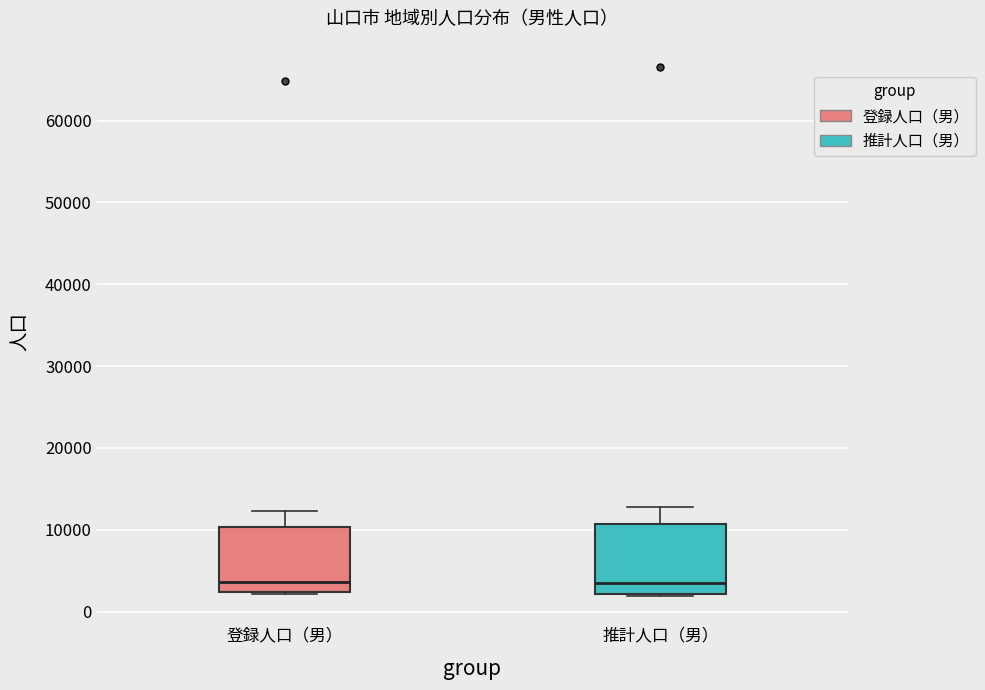

Where does the upper whisker of the box for 登録人口（男） end on the y-axis? The values are not printed on the chart, so give them approximately, as read against the axis.

12000